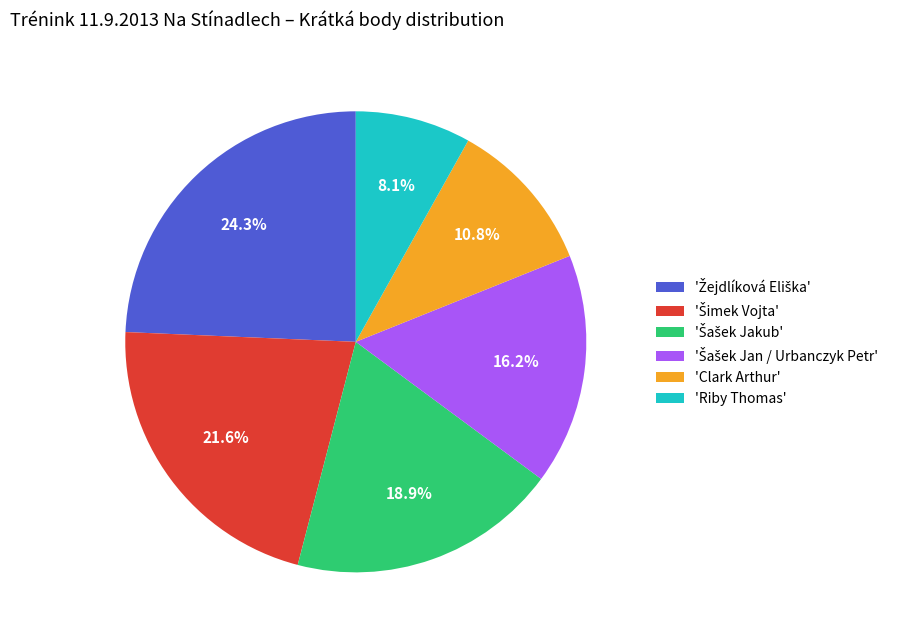

What is the smallest slice in the pie chart?

'Riby Thomas'